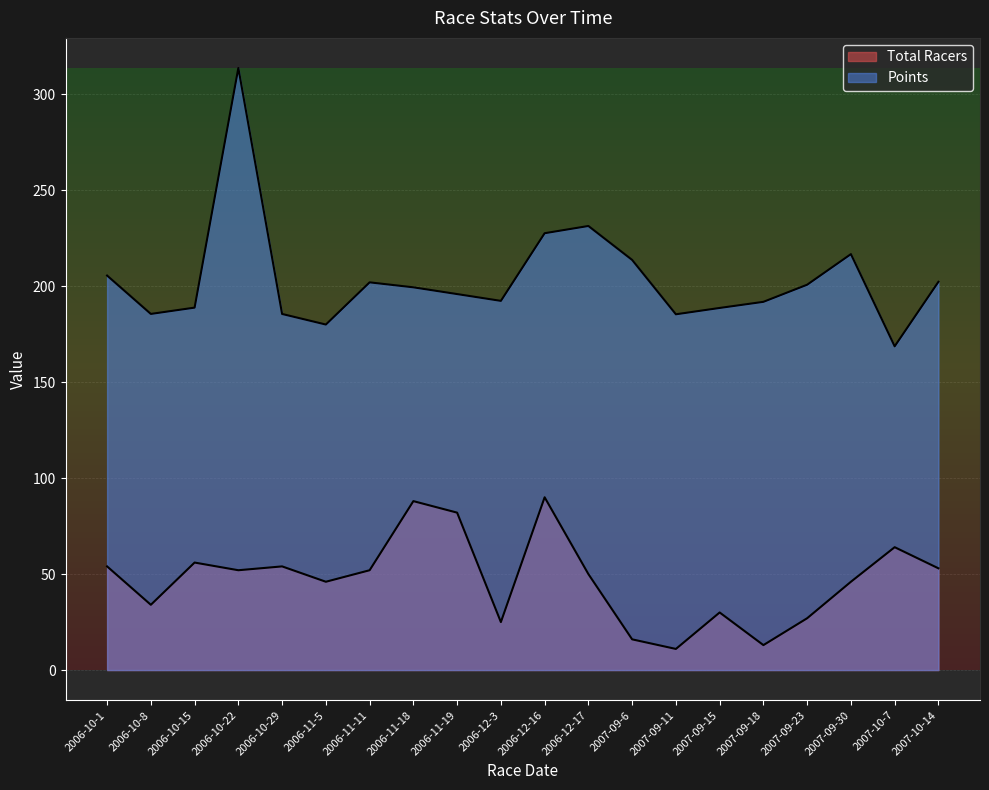

Which category has the lowest value across all series?

2007-09-11